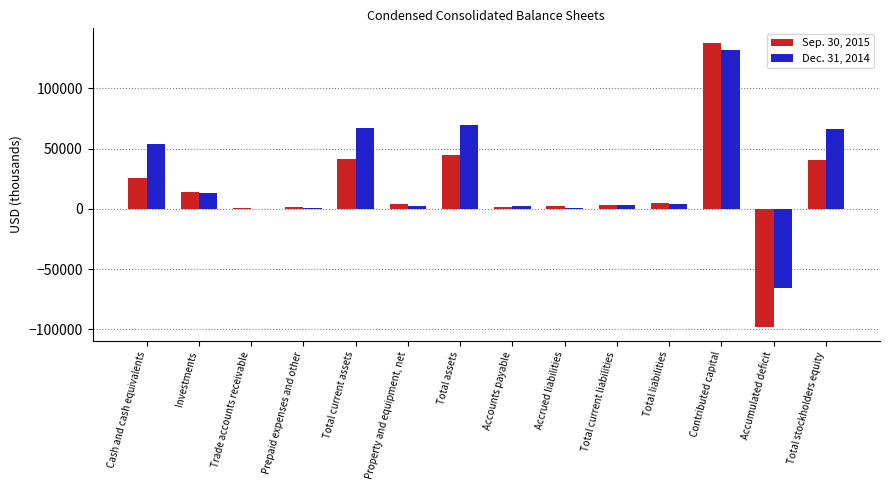

Is the value of Dec. 31, 2014 at Contributed capital greater than the value of Sep. 30, 2015 at Trade accounts receivable?

Yes